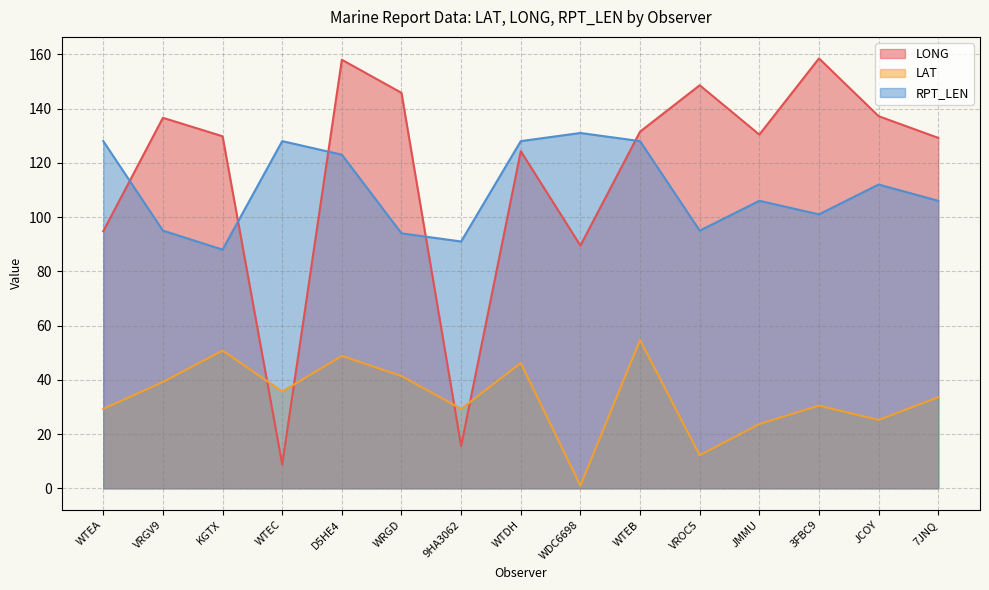

Which series has the largest total across all categories?

LONG